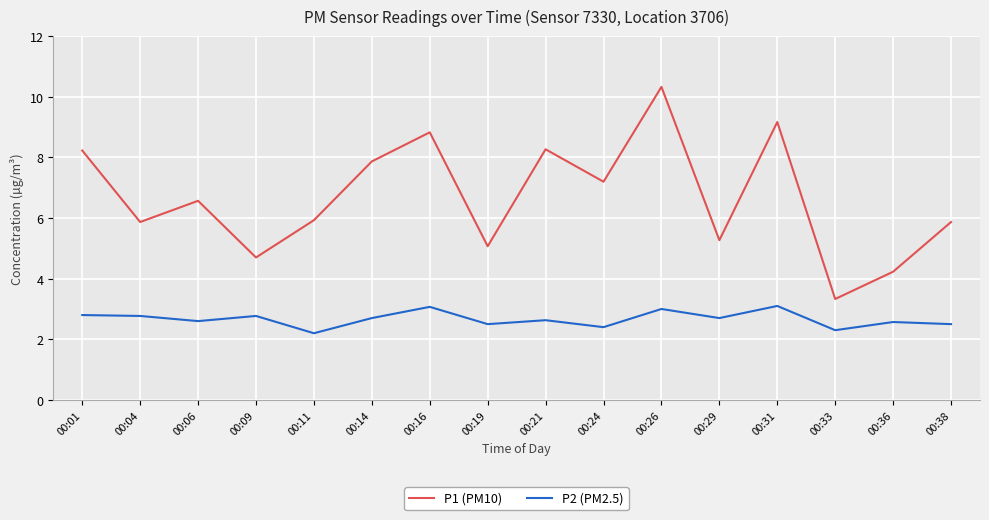

True or false: P2 (PM2.5) and P1 (PM10) intersect in this chart.

False